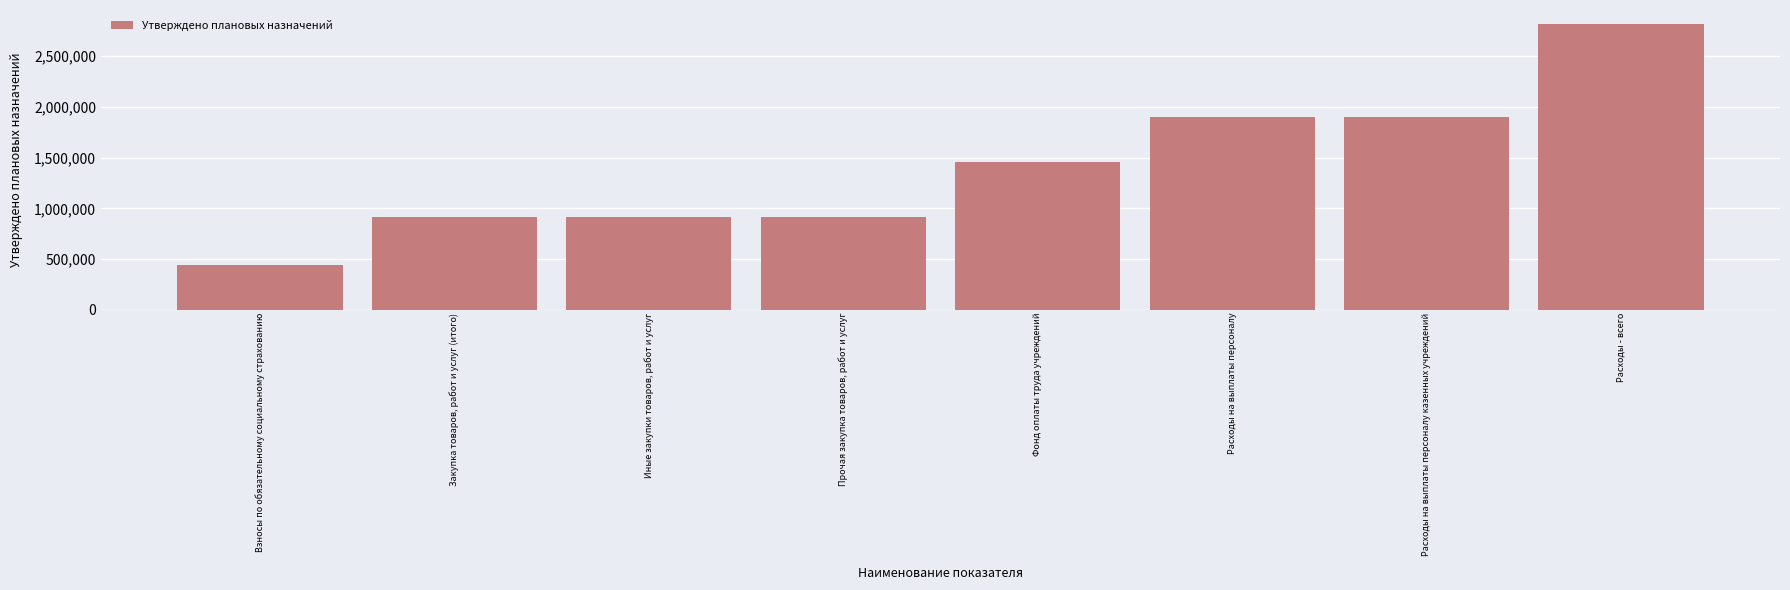

Is it true that the value at Расходы на выплаты персоналу казенных учреждений is 1900398.1?

True